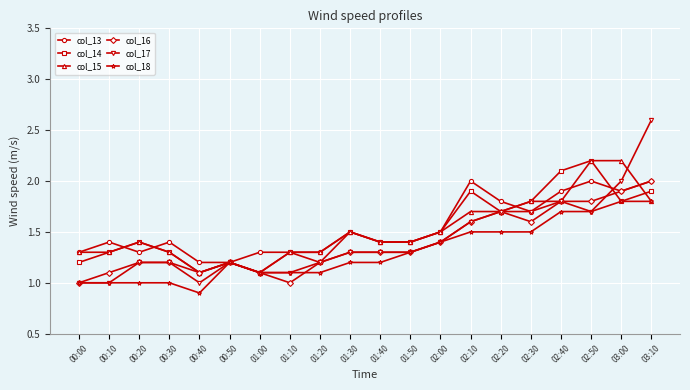

Where is the first local maximum for col_14?

00:20